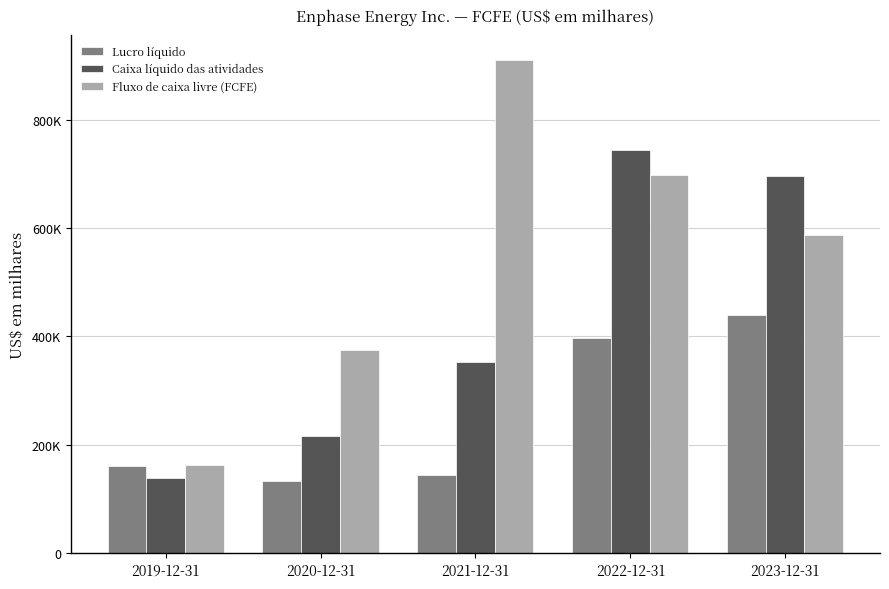

The value of Lucro líquido at 2019-12-31 is 266834. True or false?

False